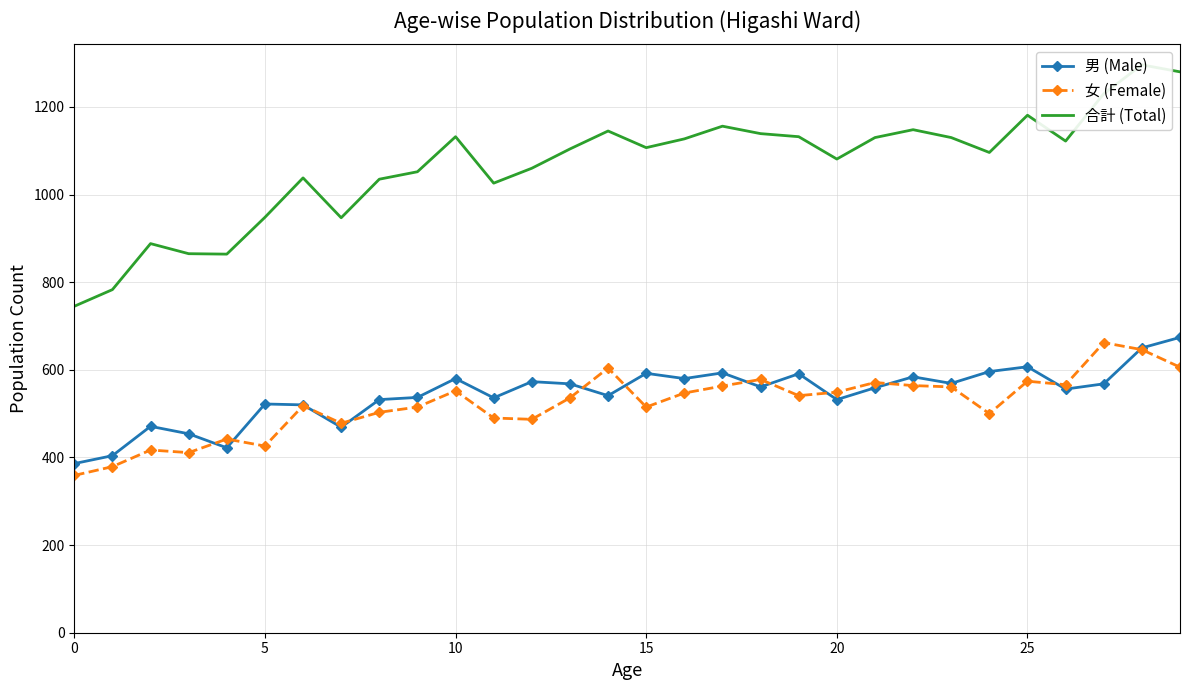

Reading left to right, extract all data points from this chart.

男 (Male): 386	404	471	454	422	522	520	469	532	537	580	536	573	568	541	592	580	593	561	591	532	559	584	569	596	607	556	568	650	674
女 (Female): 359	379	417	411	442	426	518	478	503	515	552	490	487	536	604	515	547	563	578	541	549	571	564	561	500	574	566	662	646	606
合計 (Total): 745	783	888	865	864	948	1038	947	1035	1052	1132	1026	1060	1104	1145	1107	1127	1156	1139	1132	1081	1130	1148	1130	1096	1181	1122	1230	1296	1280